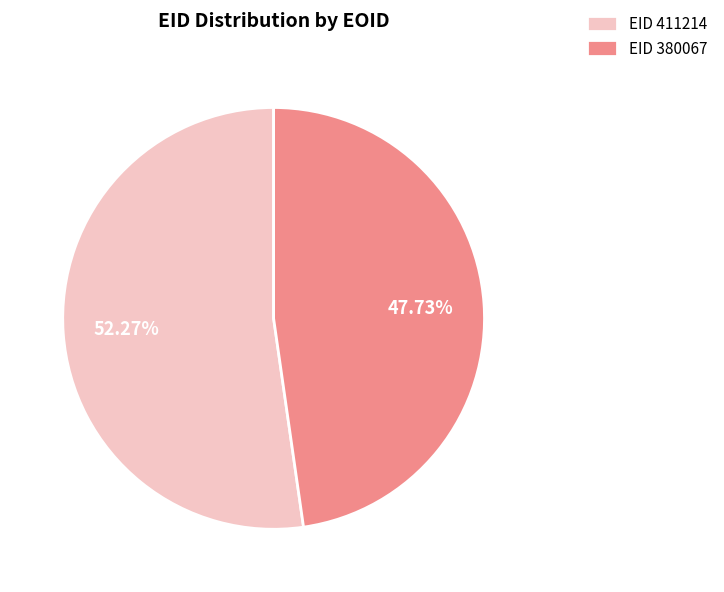

Do EID 380067 and EID 411214 together represent more than half of the pie?

Yes